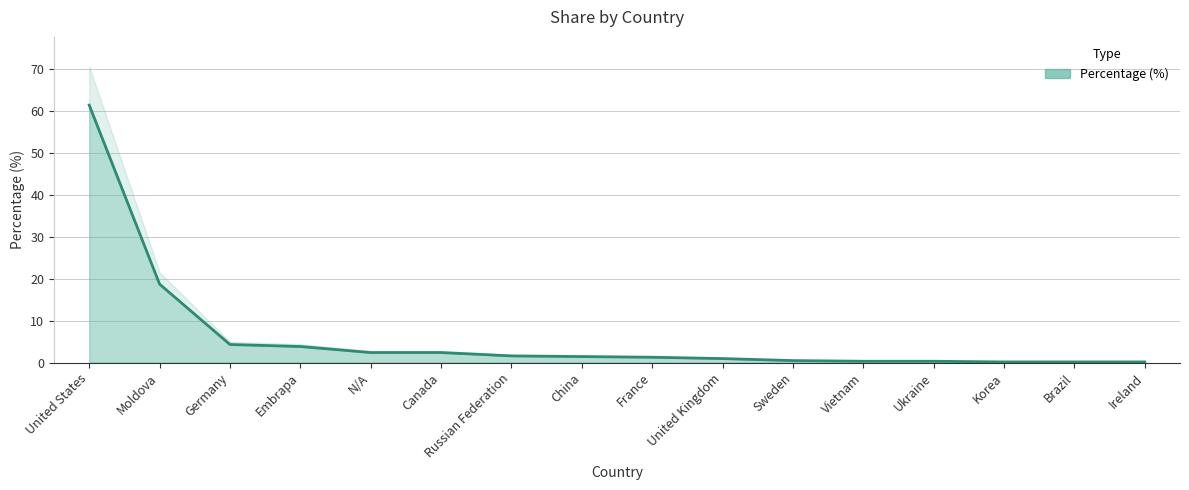

List the labels in order of value, largest first.

United States, Moldova, Germany, Embrapa, N/A, Canada, Russian Federation, China, France, United Kingdom, Sweden, Vietnam, Ukraine, Korea, Brazil, Ireland